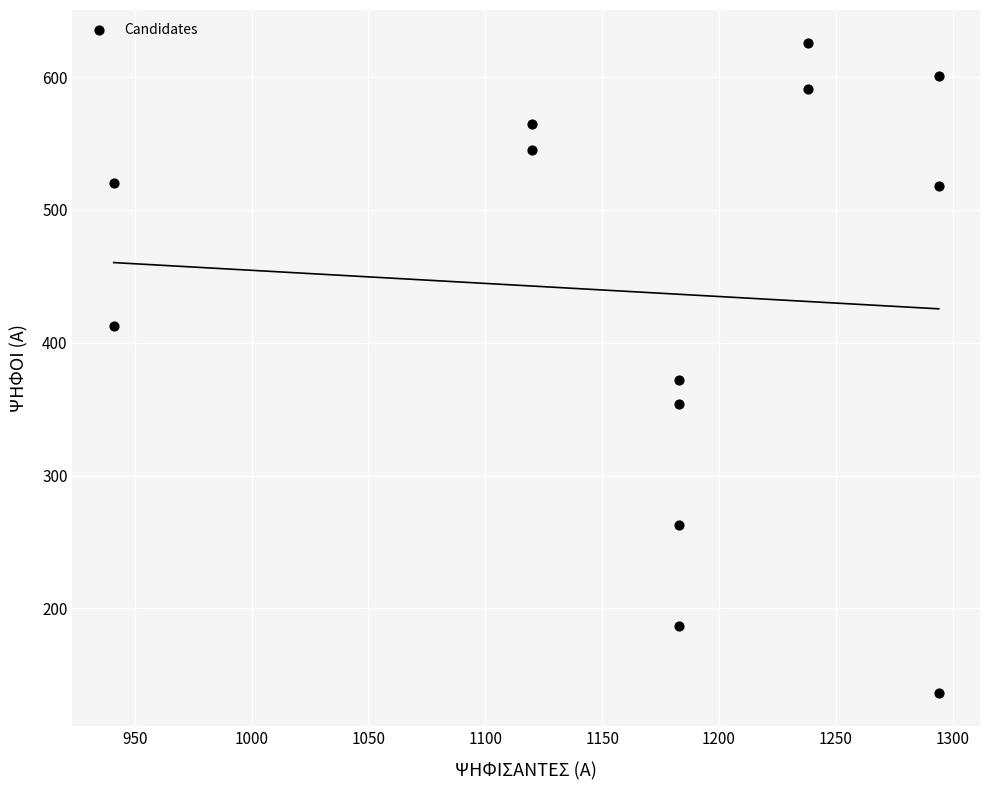

What Y value in the scatter plot is closest to 381?

372